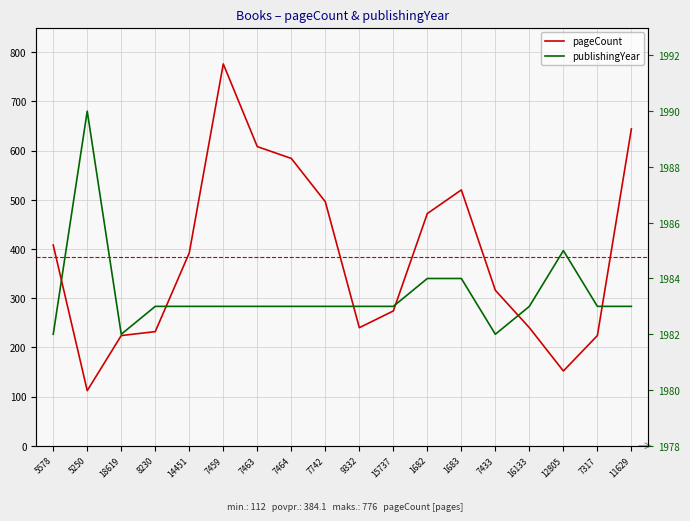

Reading right to left, what are all the values shown in this chart?

pageCount: 11629=644	7317=224	12805=152	16133=240	7433=316	1683=520	1682=472	15737=274	9332=240	7742=496	7464=584	7463=608	7459=776	14451=392	8230=232	18619=224	5250=112	5578=408
publishingYear: 11629=1983	7317=1983	12805=1985	16133=1983	7433=1982	1683=1984	1682=1984	15737=1983	9332=1983	7742=1983	7464=1983	7463=1983	7459=1983	14451=1983	8230=1983	18619=1982	5250=1990	5578=1982